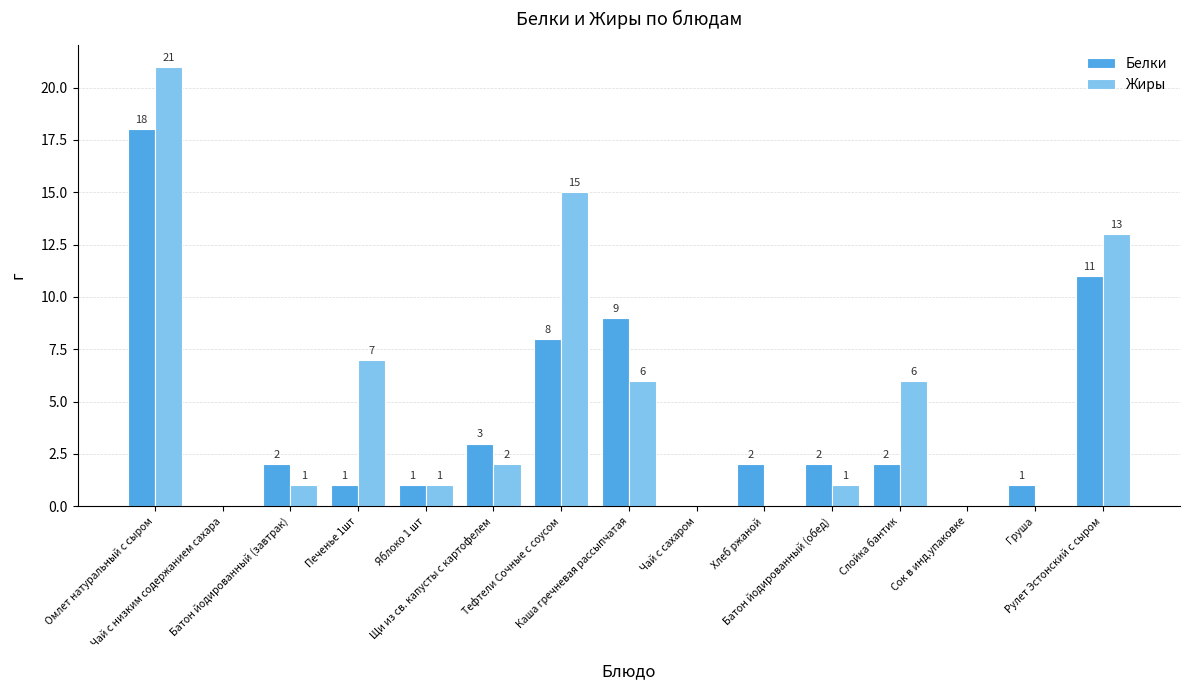

Read the Жиры value at Омлет натуральный с сыром.

21